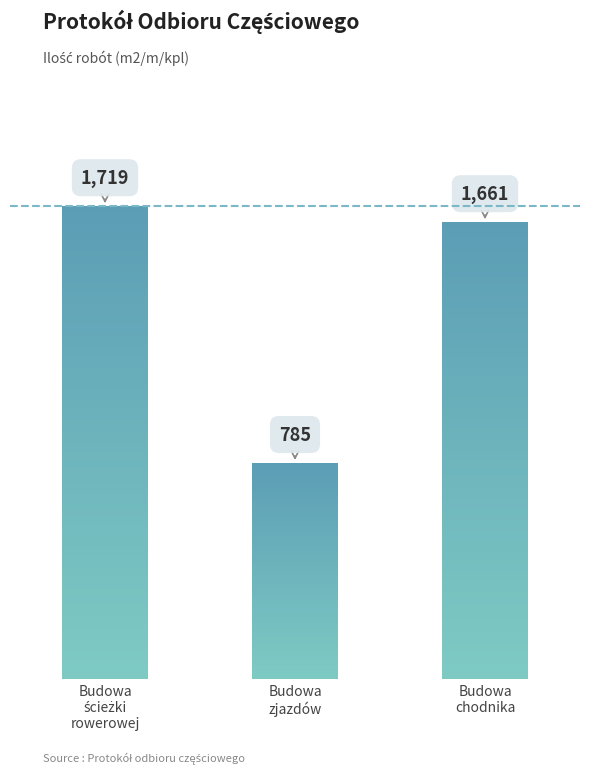

Where does the data first go above 1661?

Budowa ścieżki rowerowej